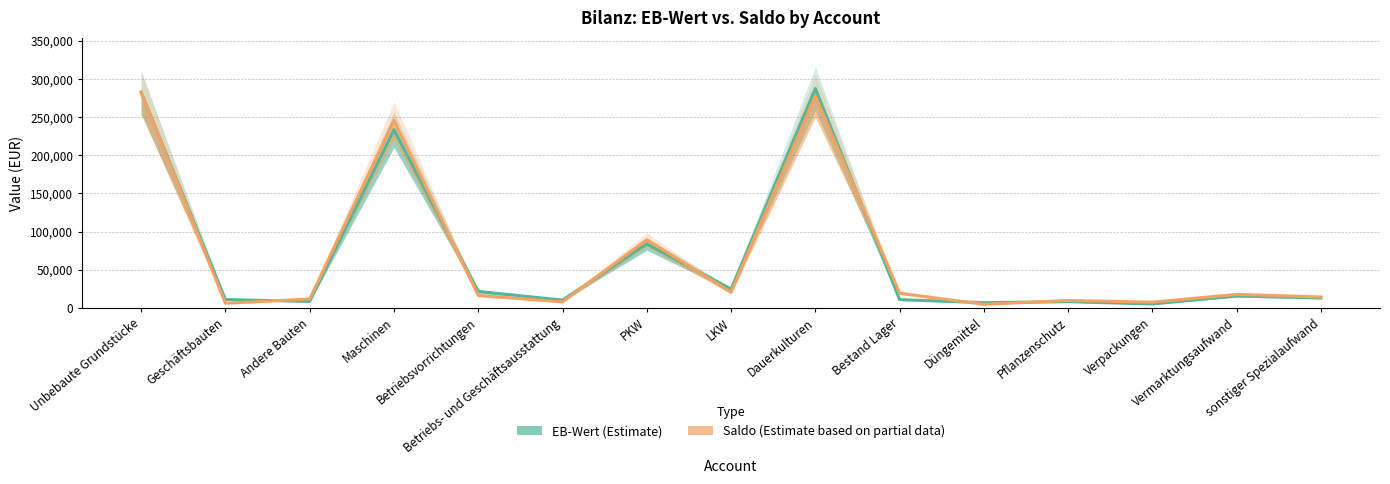

How many series are shown in this chart?

2